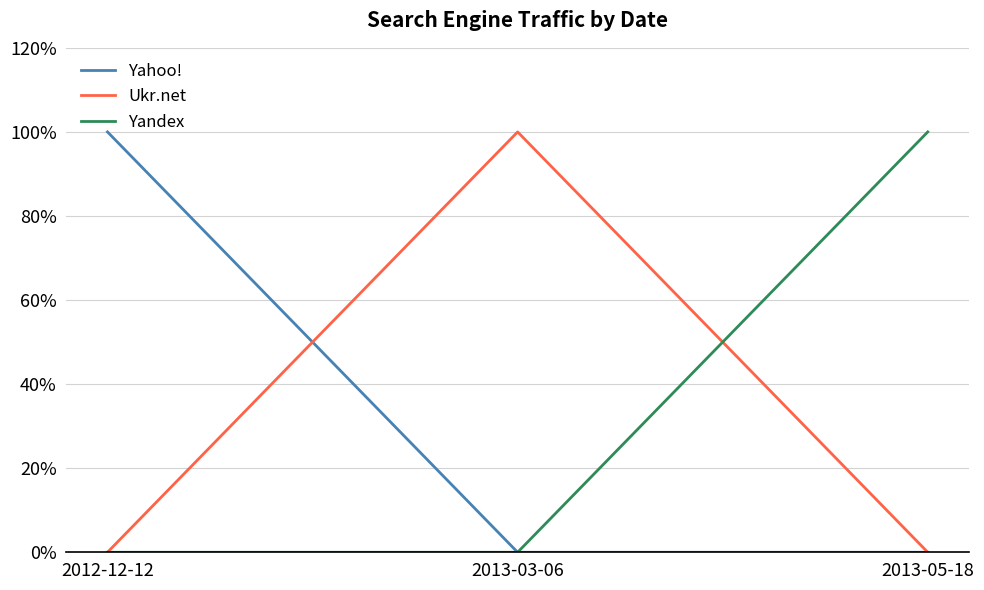

Reading right to left, list all the values displayed in this chart.

Yahoo!: 2013-05-18=0	2013-03-06=0	2012-12-12=1
Ukr.net: 2013-05-18=0	2013-03-06=1	2012-12-12=0
Yandex: 2013-05-18=1	2013-03-06=0	2012-12-12=0